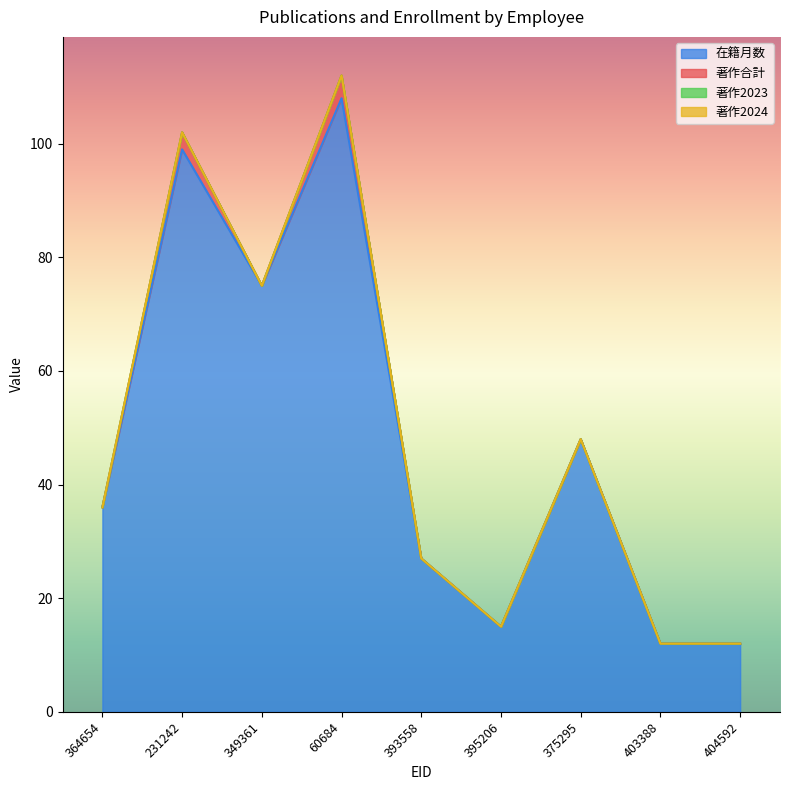

Which series has the widest spread of values?

在籍月数